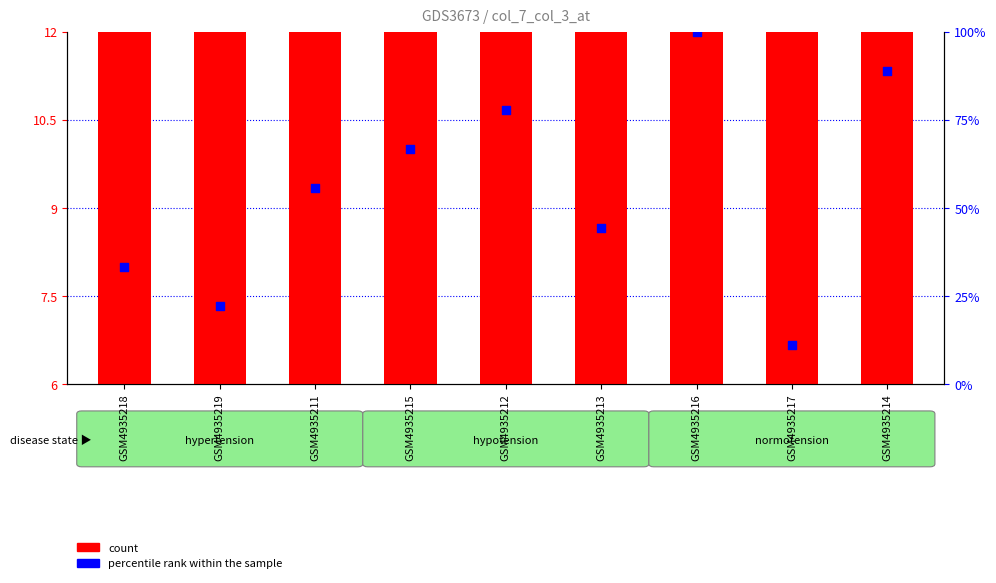

What is the total value across all series at GSM4935219?

19.3